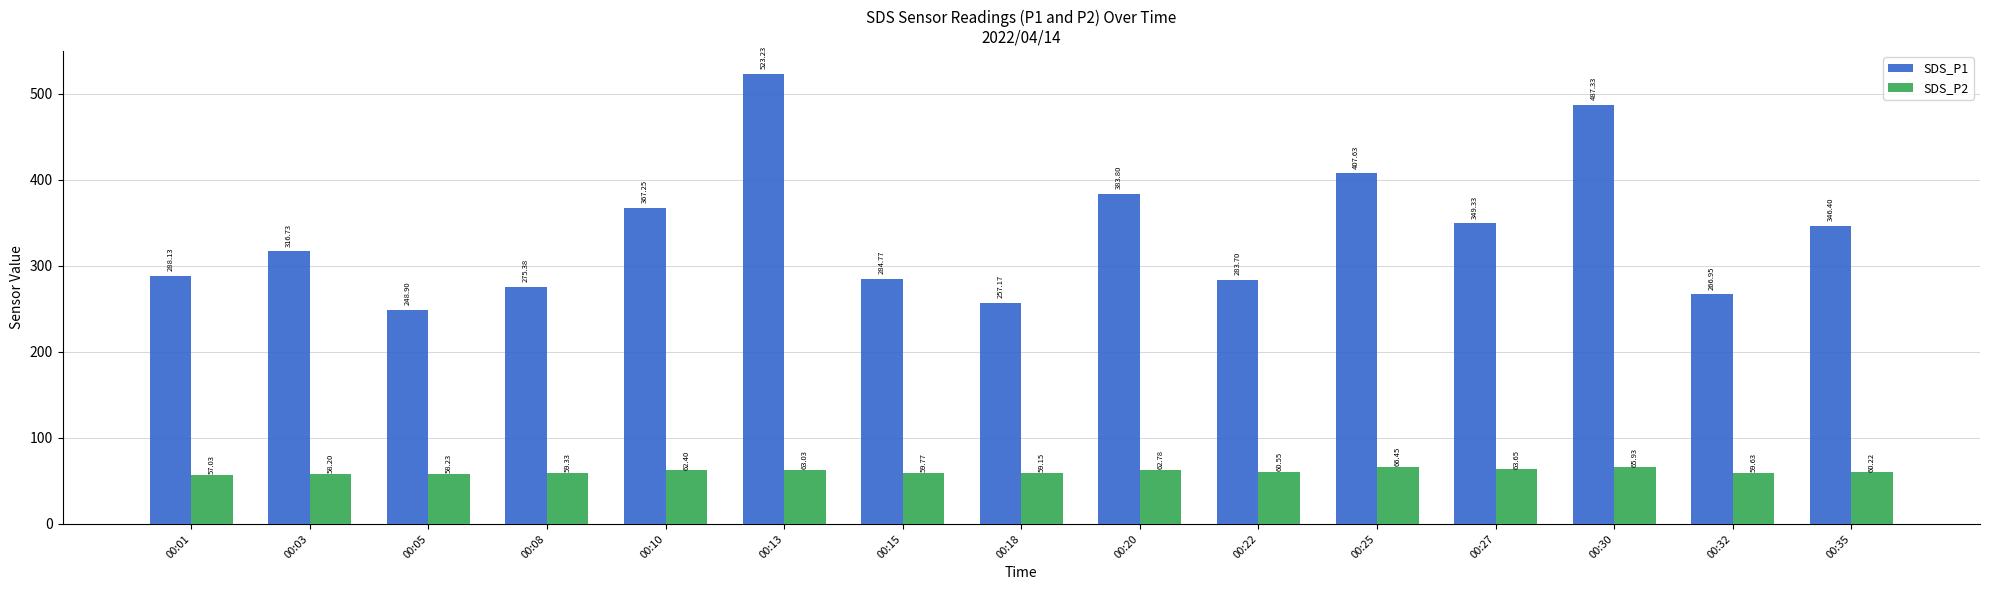

Rank the series by their average value, from highest to lowest.

SDS_P1, SDS_P2